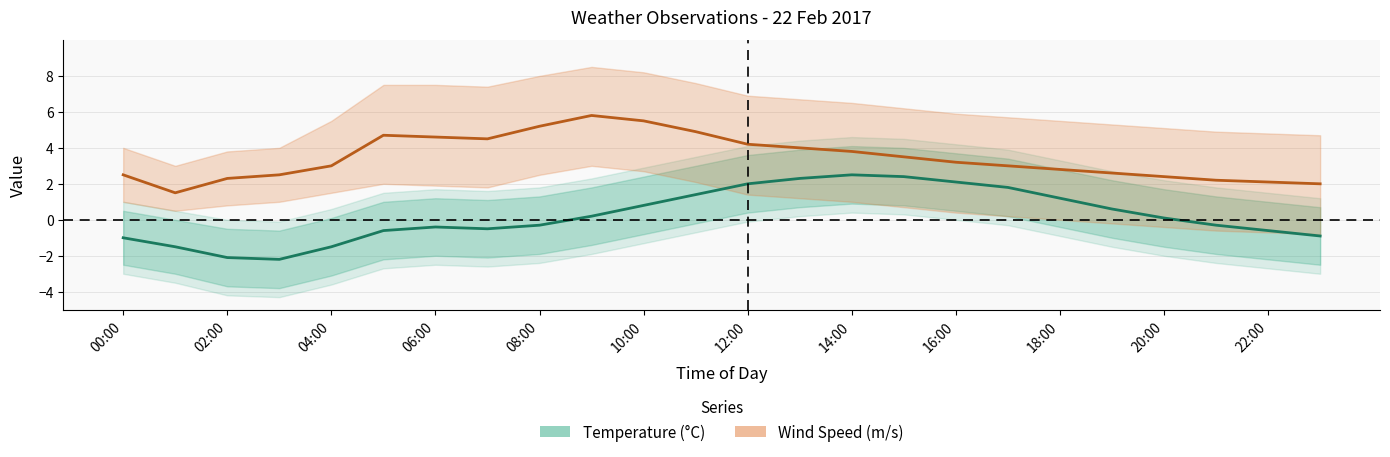

Which category has the highest value in the Temperature (°C) series?

14:00